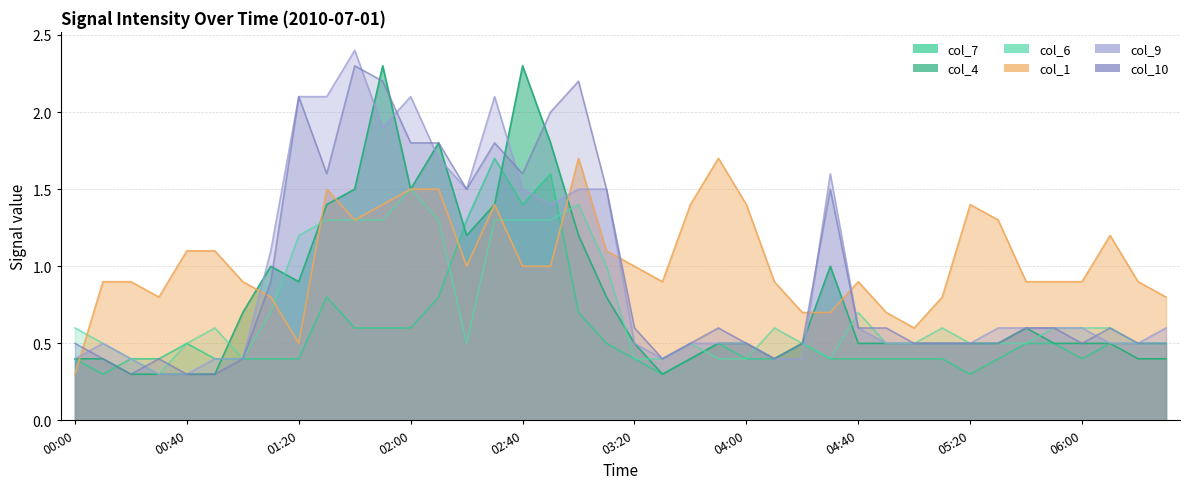

What is the average value of the col_10 series?

0.9